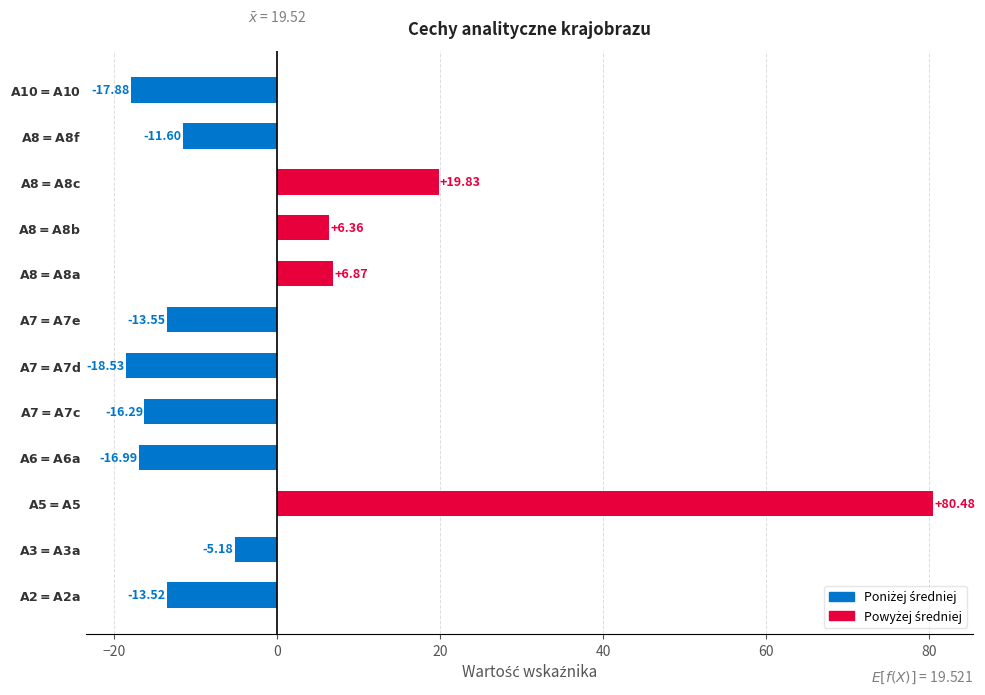

What is the difference between the second highest and second lowest values?

37.7